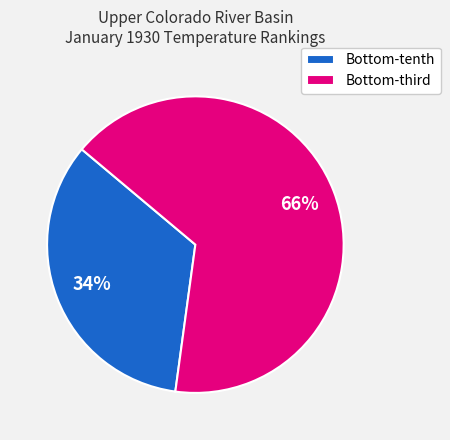

Does any single category account for the majority?

Yes